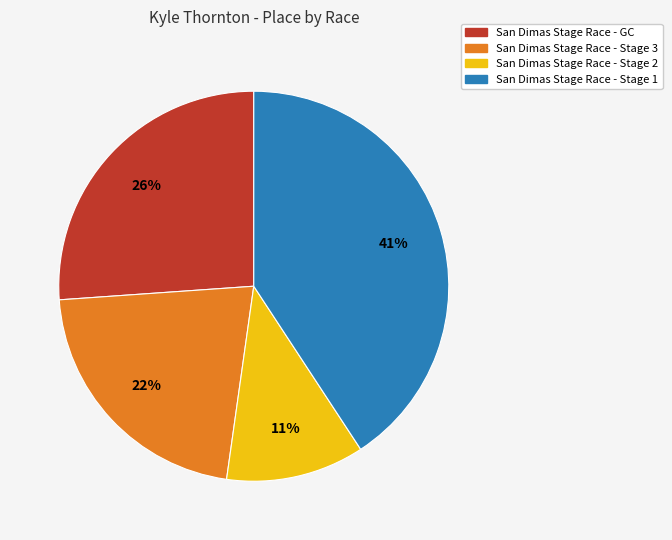

Combined, do San Dimas Stage Race - Stage 1 and San Dimas Stage Race - GC account for over 50%?

Yes